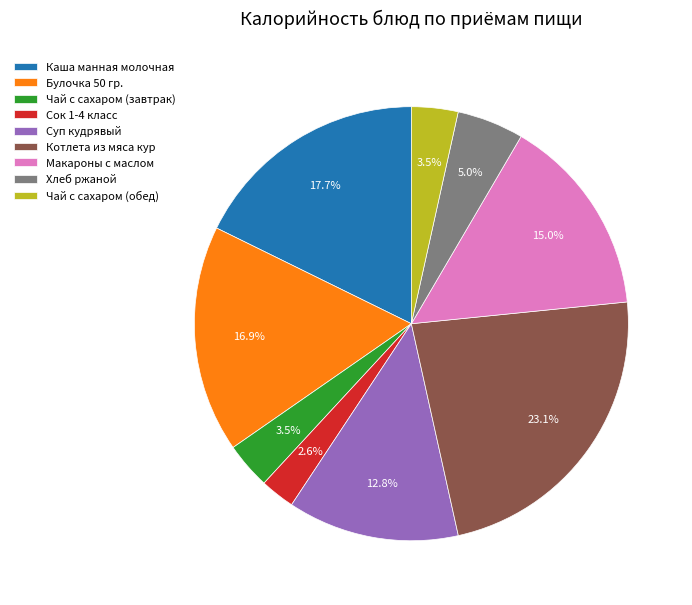

To the nearest percent, what is the difference between the Суп кудрявый and Сок 1-4 класс slice percentages?

10%